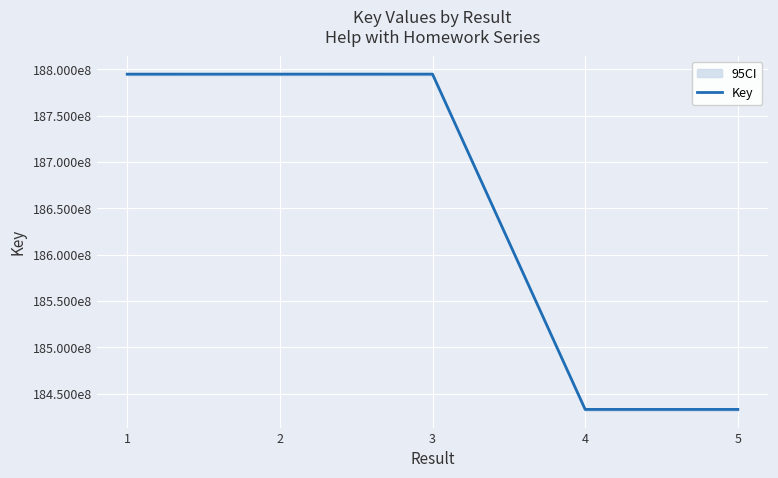

What is the maximum value shown in the chart?

187948145